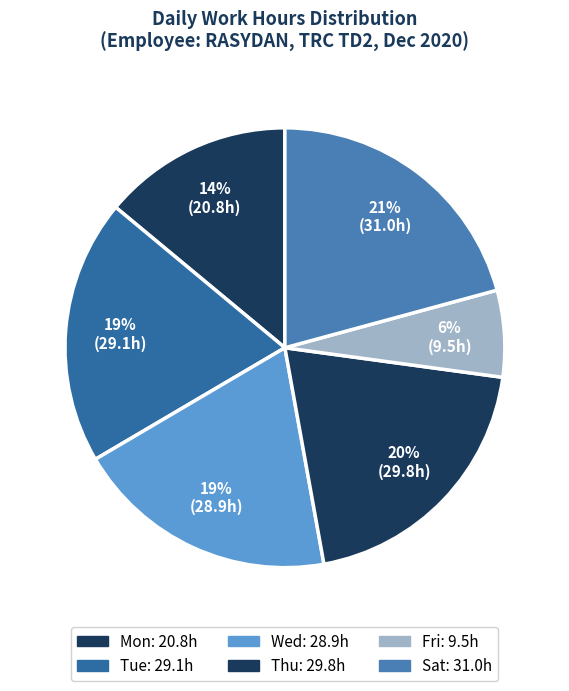

How many segments does this pie chart have?

6